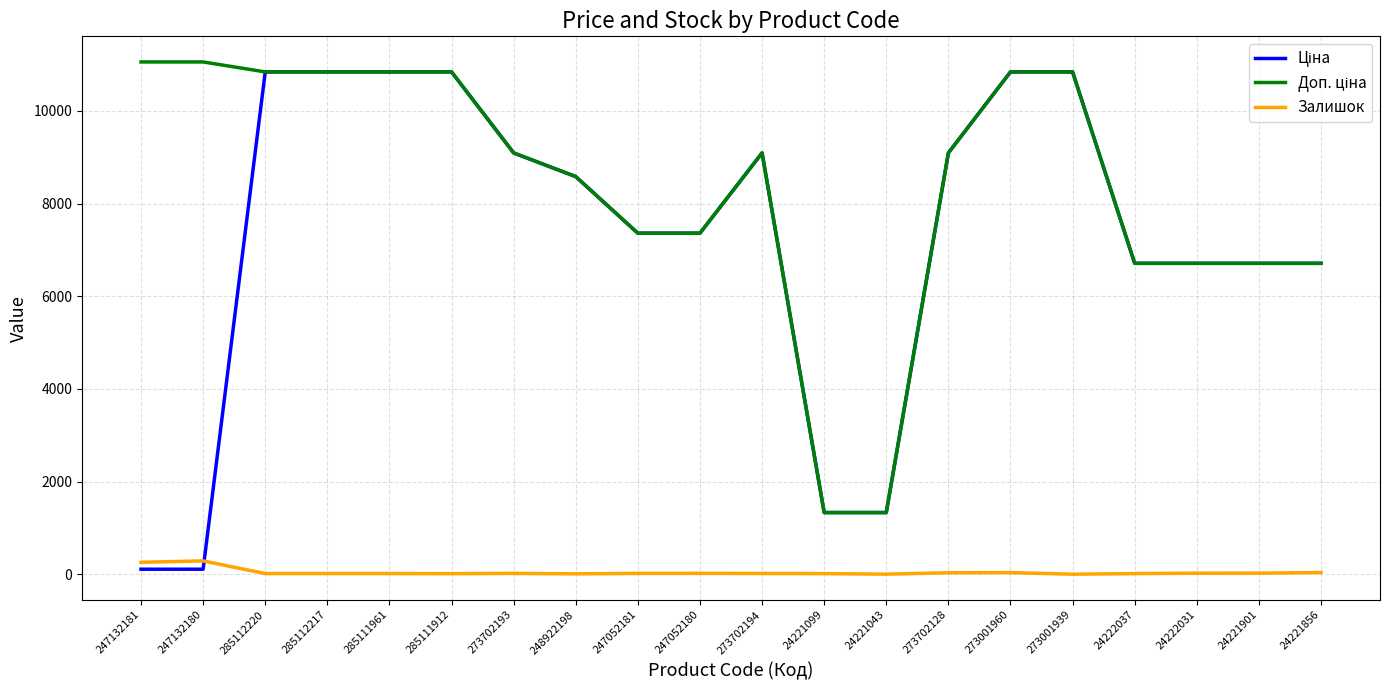

What is the difference between the maximum and minimum values in the Залишок series?

287.0